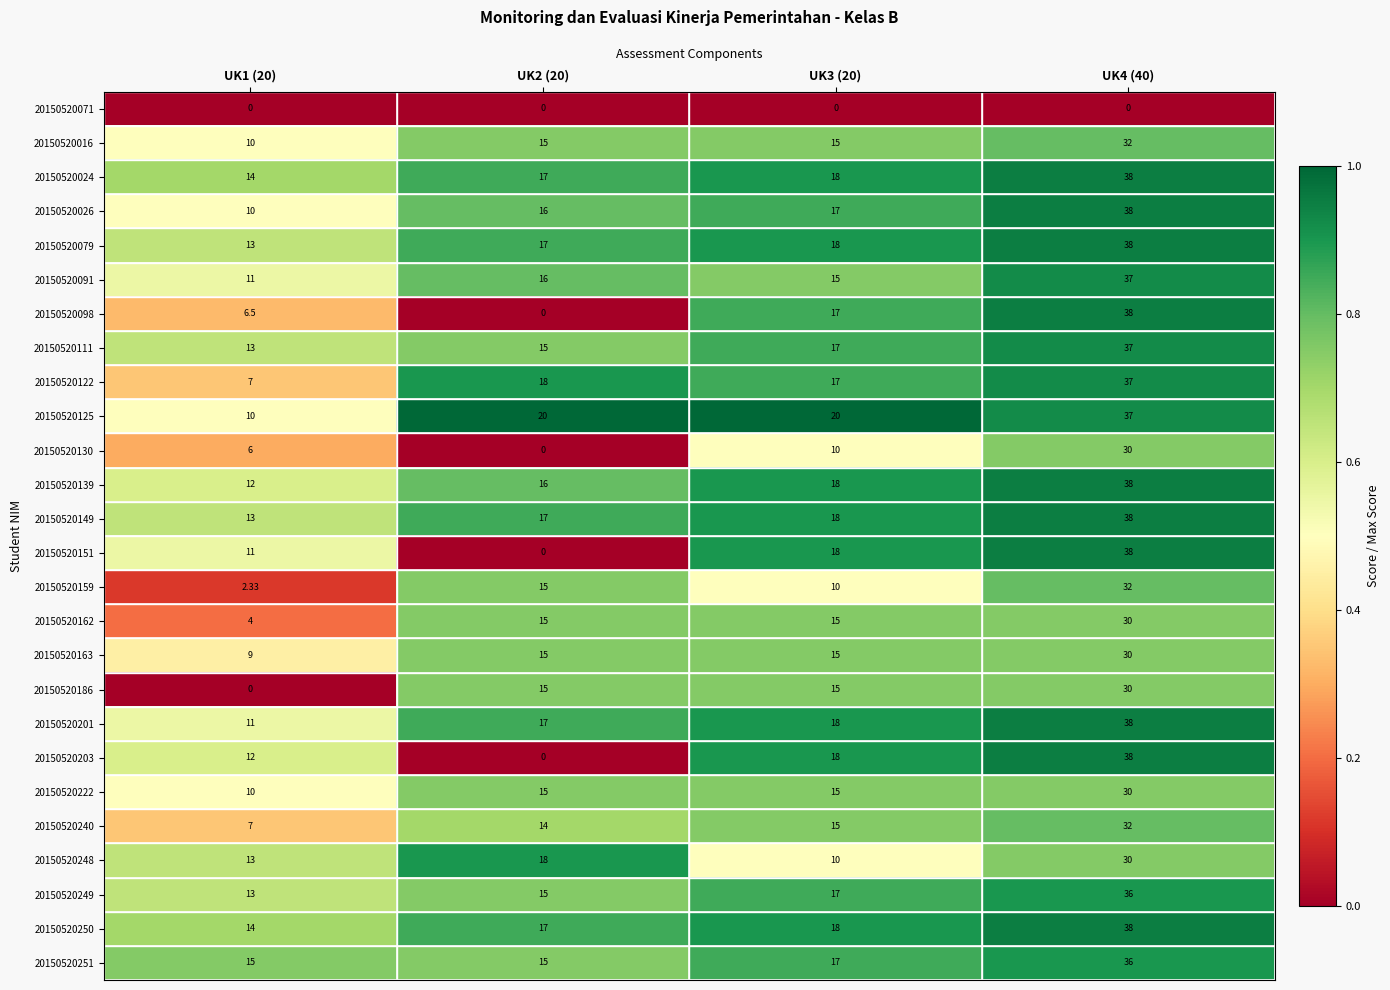

Is the value of 20150520222 at UK1 (20) greater than the value of 20150520159 at UK1 (20)?

Yes